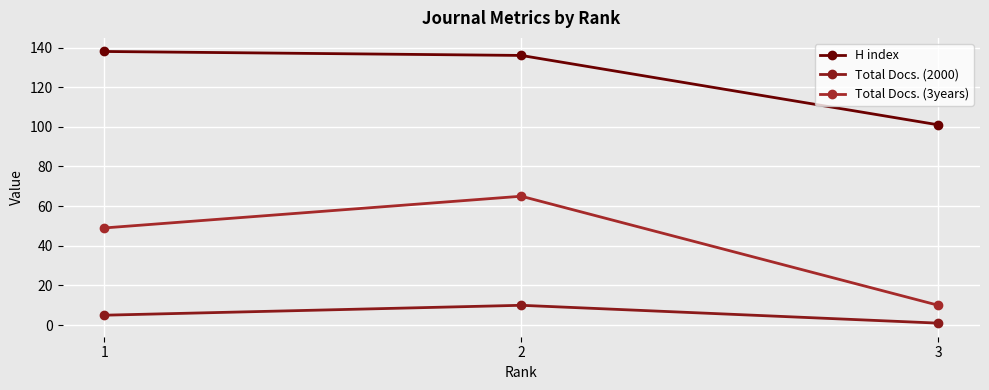

Reading left to right, list all the values displayed in this chart.

H index: 138	136	101
Total Docs. (2000): 5	10	1
Total Docs. (3years): 49	65	10